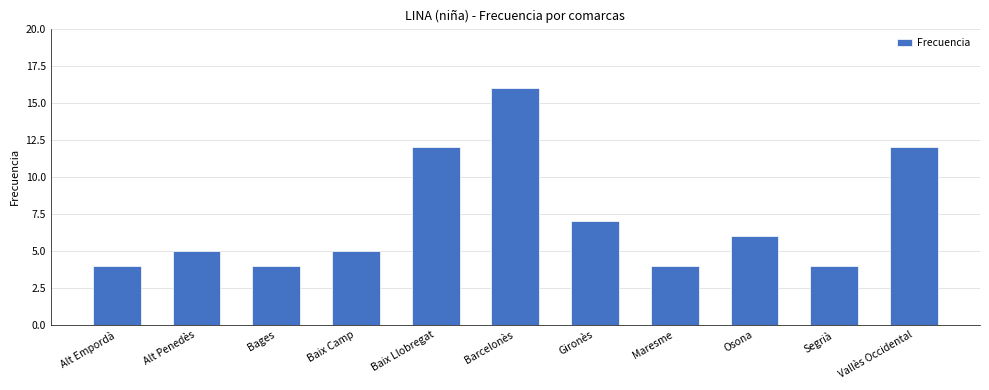

What is the difference between the second highest and minimum values?

8